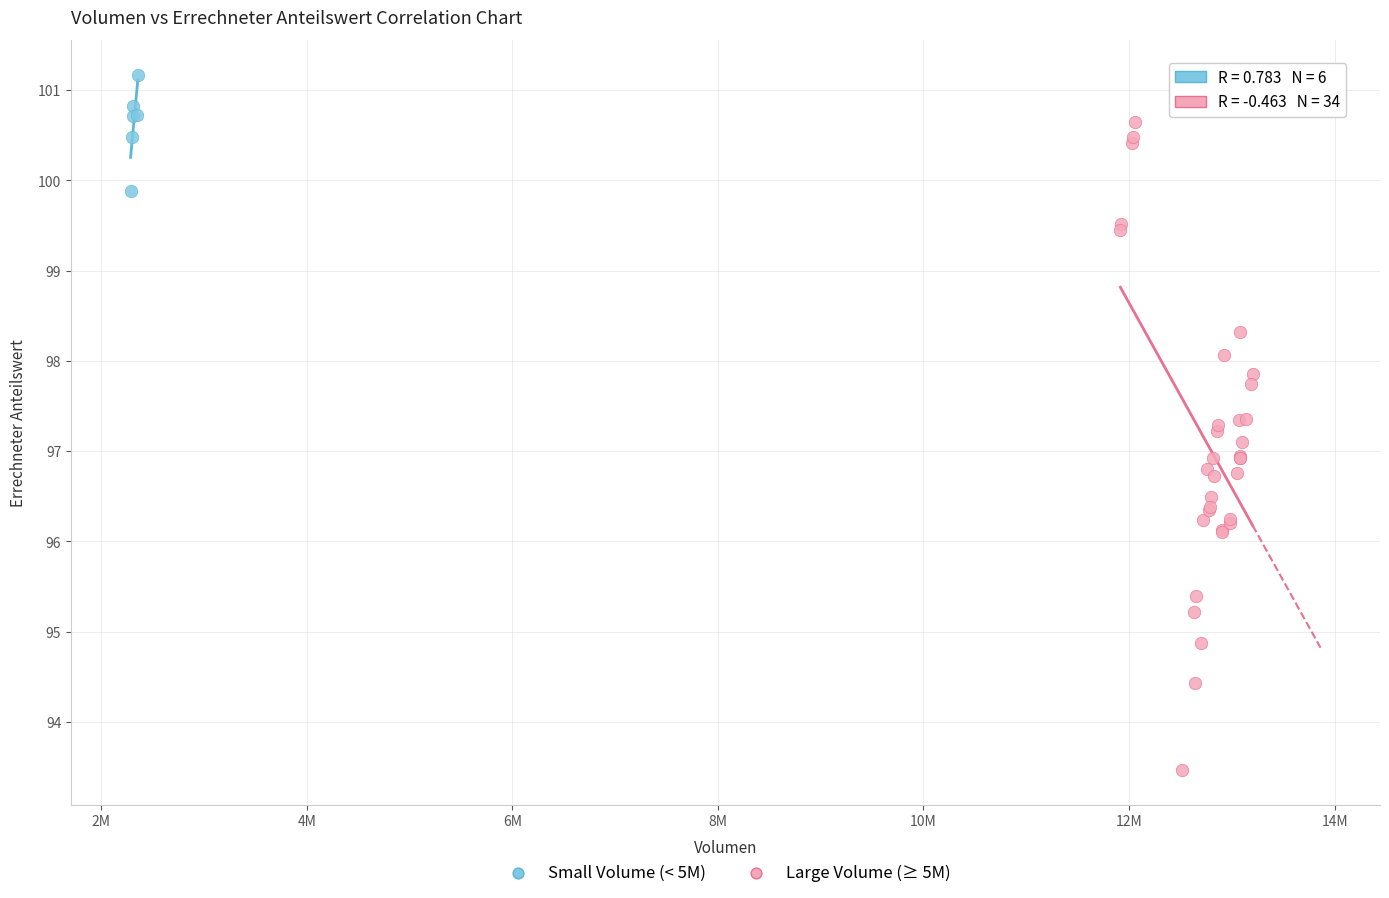

Which series contains the lowest Y value?

Large Volume (≥ 5M)